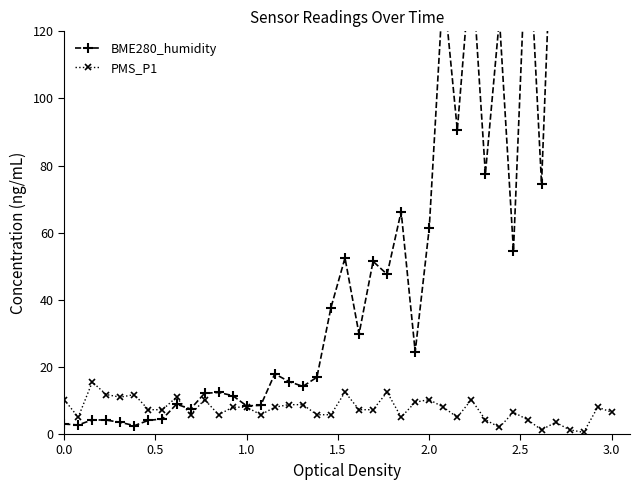

What is the maximum value for PMS_P1?

15.5